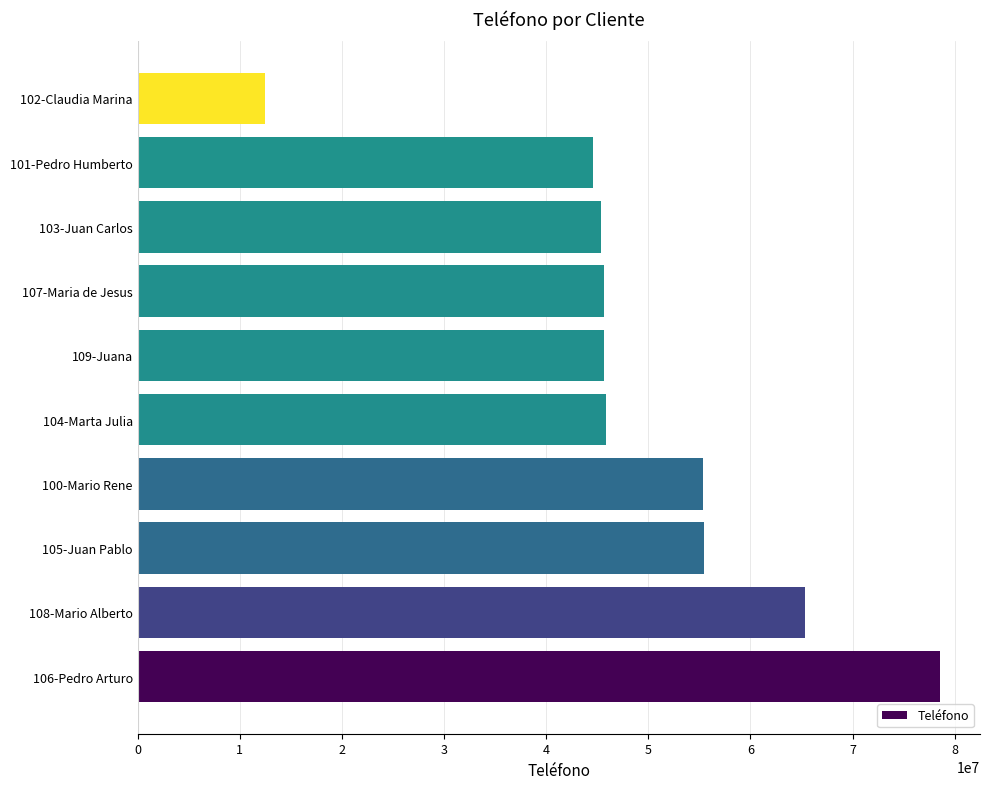

Count the number of data series in this chart.

1